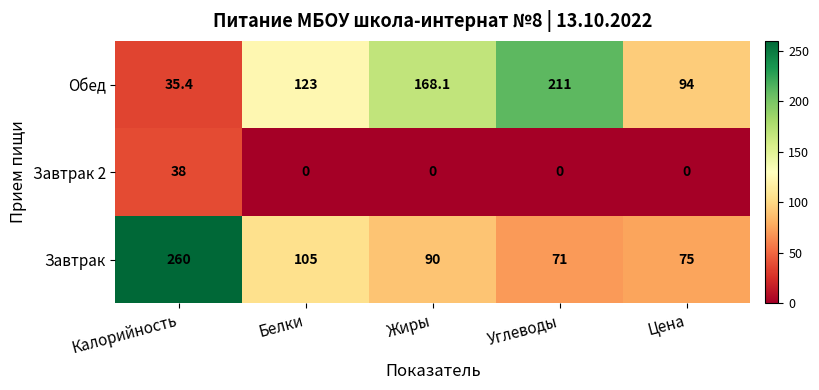

How many distinct data groups are displayed?

3